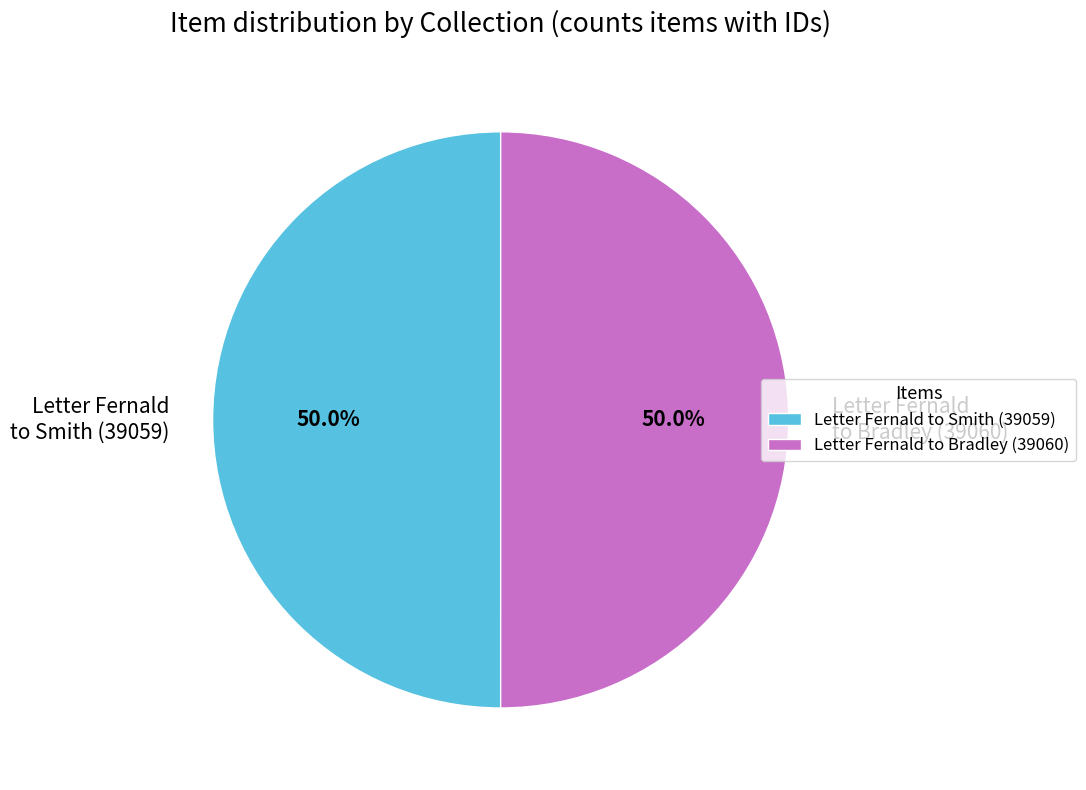

Approximately how many times larger is the value at Letter Fernald to Smith (39059) compared to Letter Fernald to Bradley (39060)?

1.0